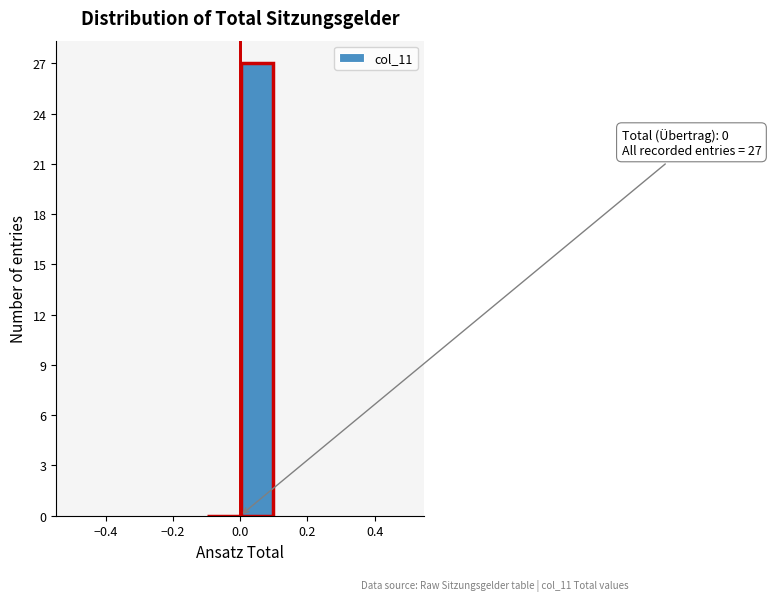

Which range on the x-axis has the tallest bar?

0.0 to 0.1